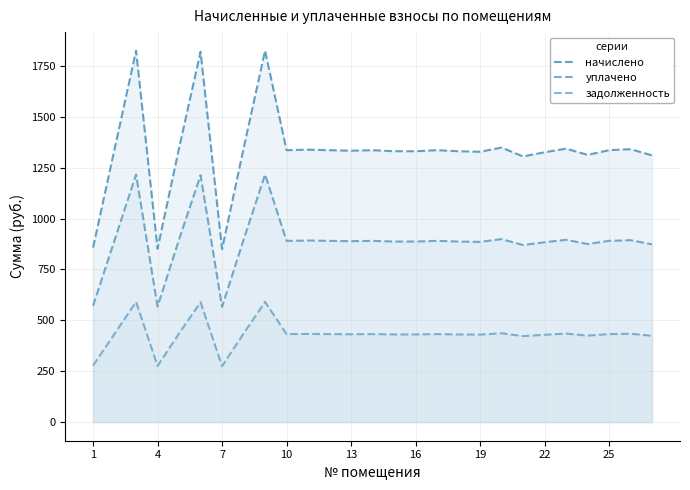

How many lines are shown in the chart?

3